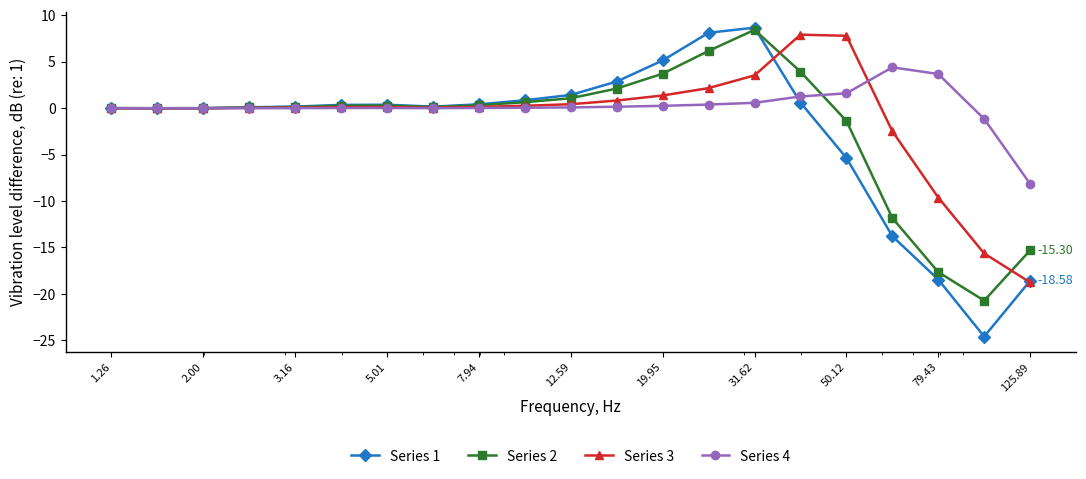

Rank the series by their average value, from highest to lowest.

Series 4, Series 3, Series 2, Series 1